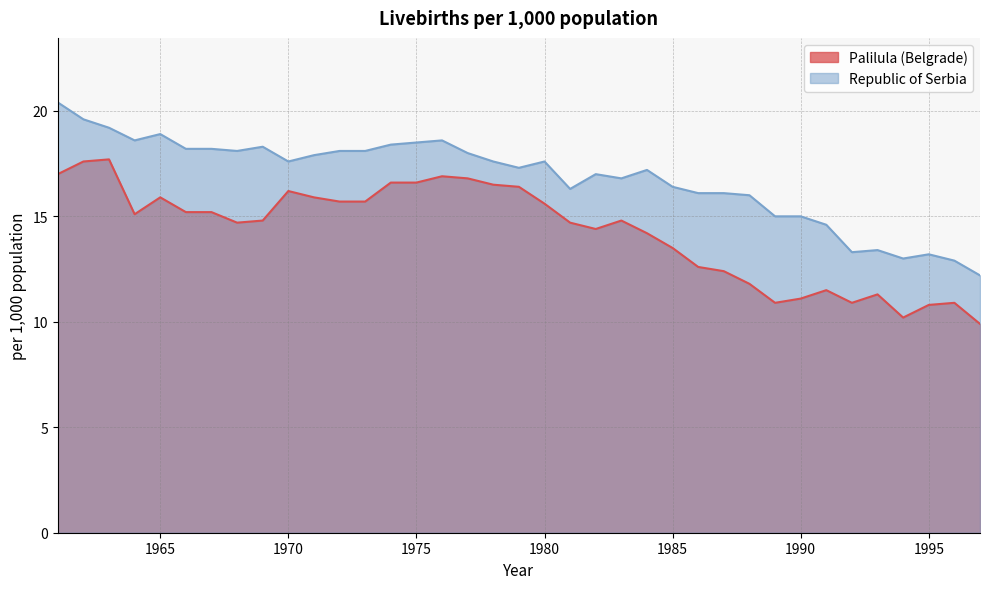

Reading left to right, what are all the values shown in this chart?

Palilula (Belgrade): 1961=17.0	1962=17.6	1963=17.7	1964=15.1	1965=15.9	1966=15.2	1967=15.2	1968=14.7	1969=14.8	1970=16.2	1971=15.9	1972=15.7	1973=15.7	1974=16.6	1975=16.6	1976=16.9	1977=16.8	1978=16.5	1979=16.4	1980=15.6	1981=14.7	1982=14.4	1983=14.8	1984=14.2	1985=13.5	1986=12.6	1987=12.4	1988=11.8	1989=10.9	1990=11.1	1991=11.5	1992=10.9	1993=11.3	1994=10.2	1995=10.8	1996=10.9	1997=9.9
Republic of Serbia: 1961=20.4	1962=19.6	1963=19.2	1964=18.6	1965=18.9	1966=18.2	1967=18.2	1968=18.1	1969=18.3	1970=17.6	1971=17.9	1972=18.1	1973=18.1	1974=18.4	1975=18.5	1976=18.6	1977=18.0	1978=17.6	1979=17.3	1980=17.6	1981=16.3	1982=17.0	1983=16.8	1984=17.2	1985=16.4	1986=16.1	1987=16.1	1988=16.0	1989=15.0	1990=15.0	1991=14.6	1992=13.3	1993=13.4	1994=13.0	1995=13.2	1996=12.9	1997=12.2